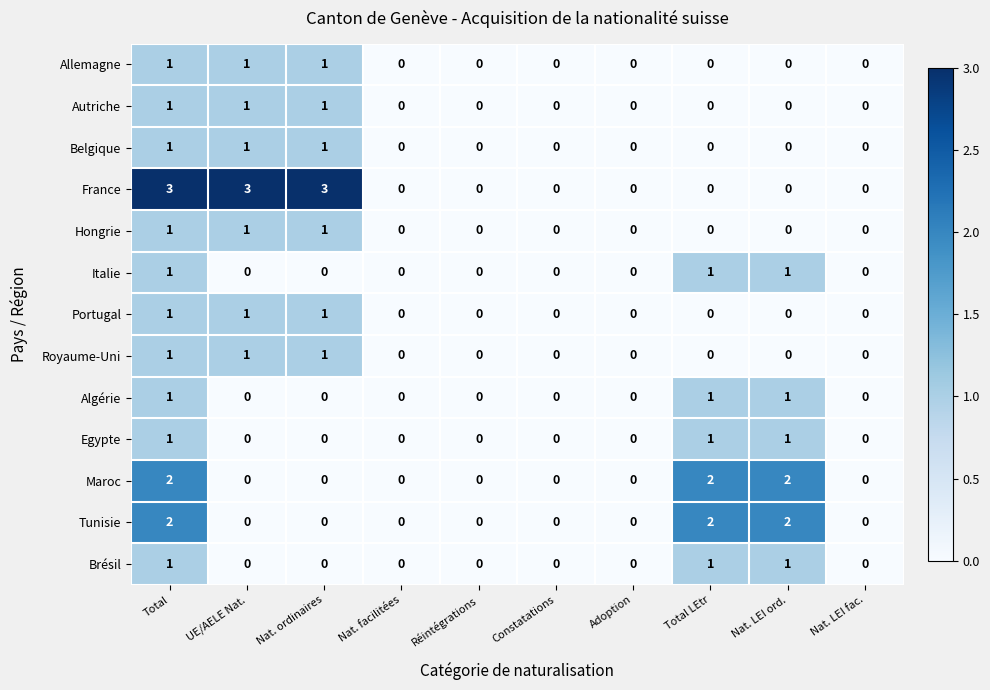

True or false: France has a value of 2 at Nat. LEI fac..

False